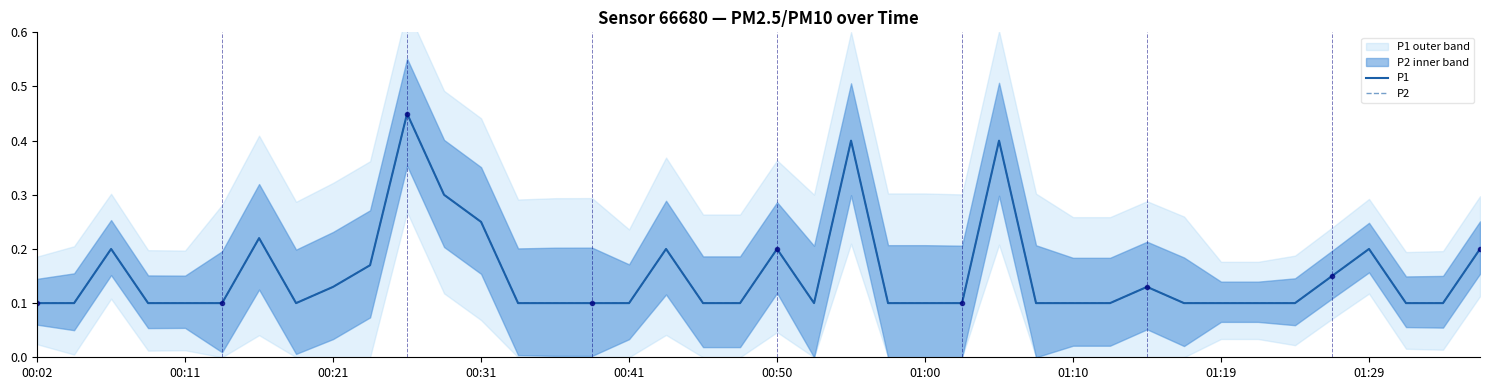

Which category has the lowest value across all series?

00:02